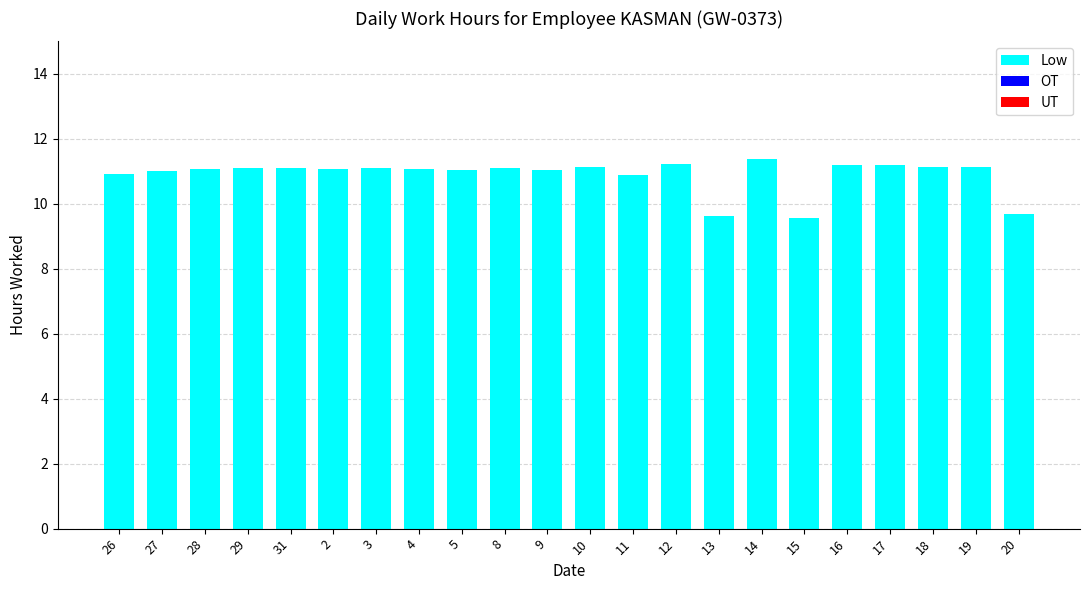

What is the average value?

10.9